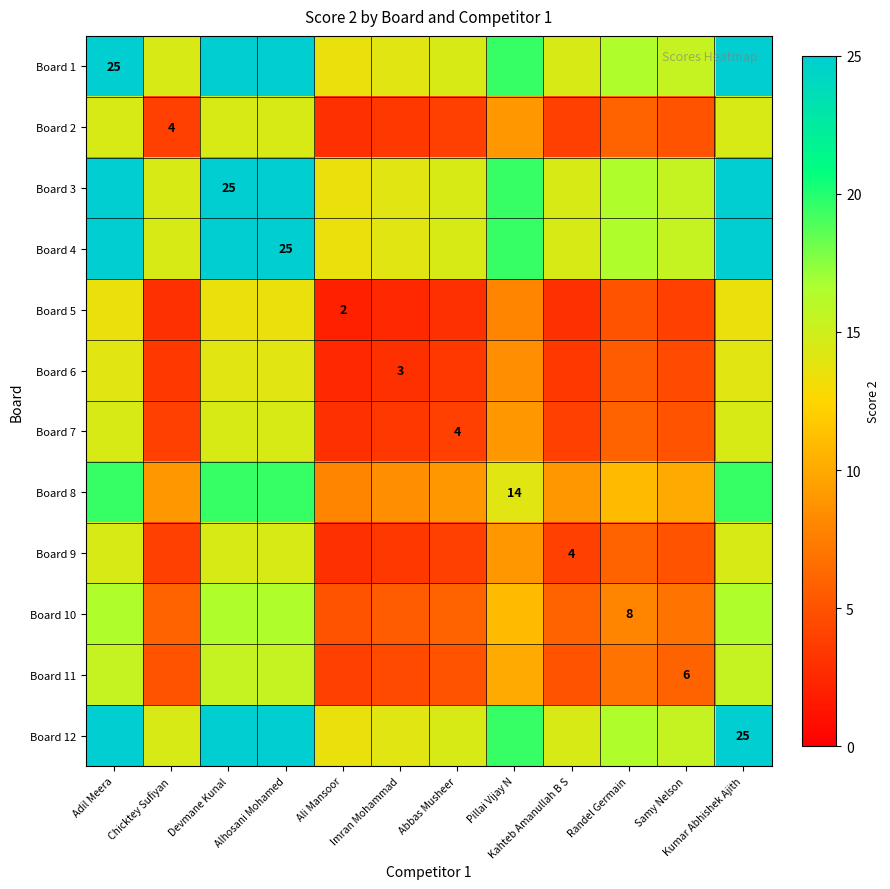

What is the greatest value displayed?

25.0